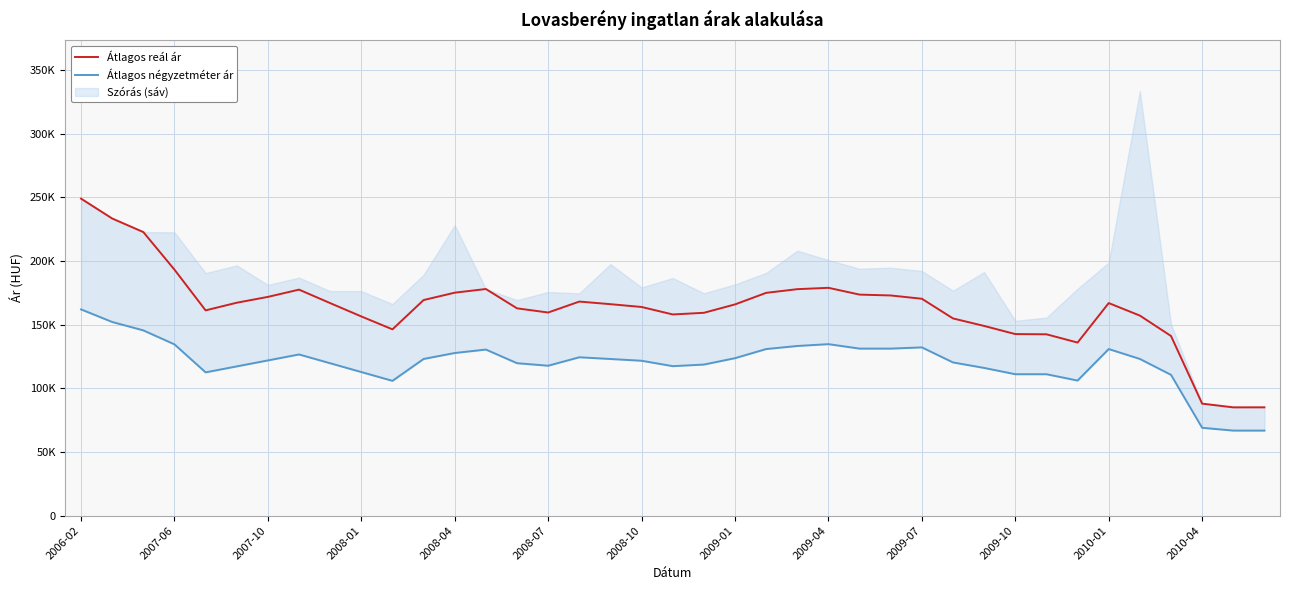

What is the minimum value for Átlagos reál ár?

85105